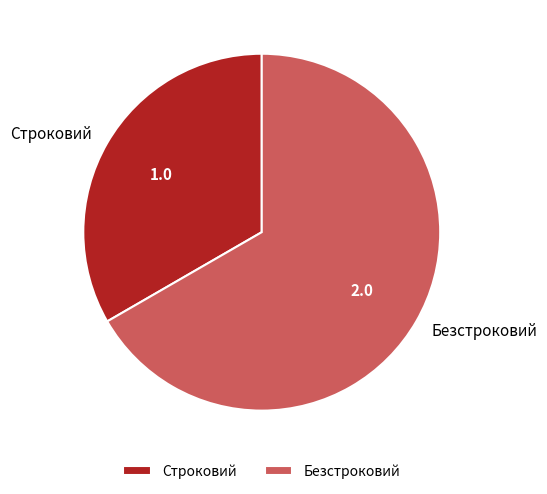

Between Безстроковий and Строковий, which is larger?

Безстроковий